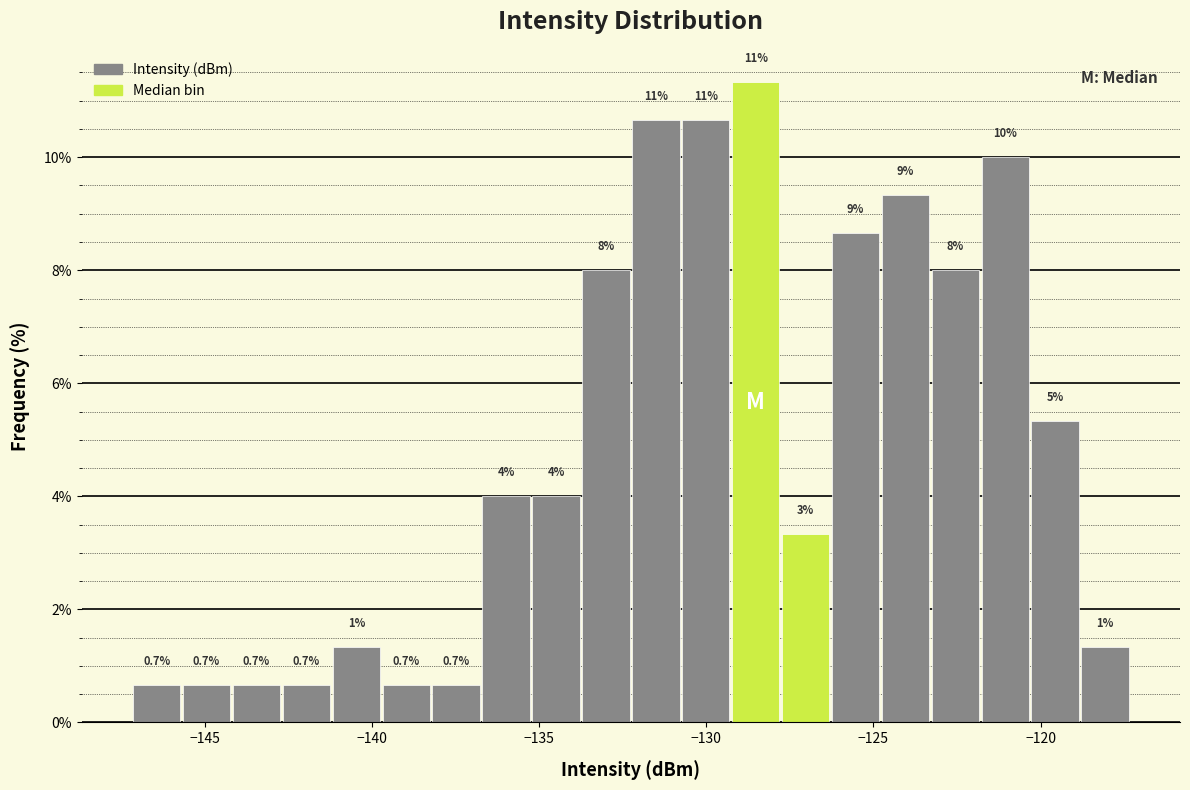

Around what value on the x-axis is the tallest bar? Give the approximate position of its centre, as read against the axis.

-128.5